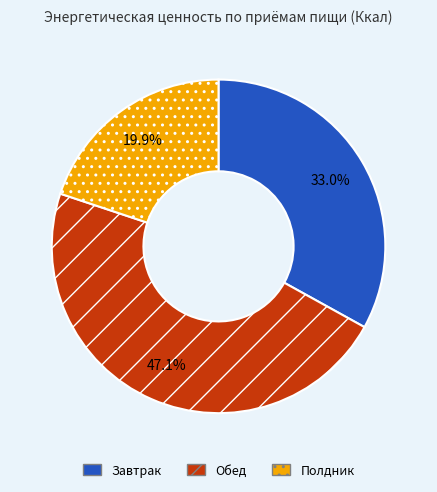

To the nearest percent, what portion does Обед represent?

47%